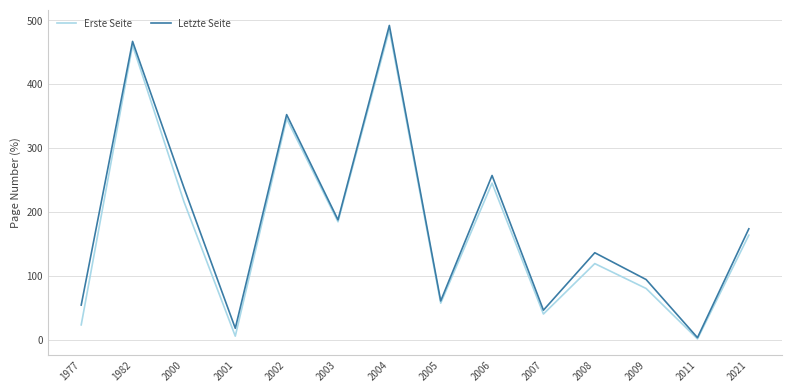

The value of Erste Seite at 2004 is 662.4. True or false?

False